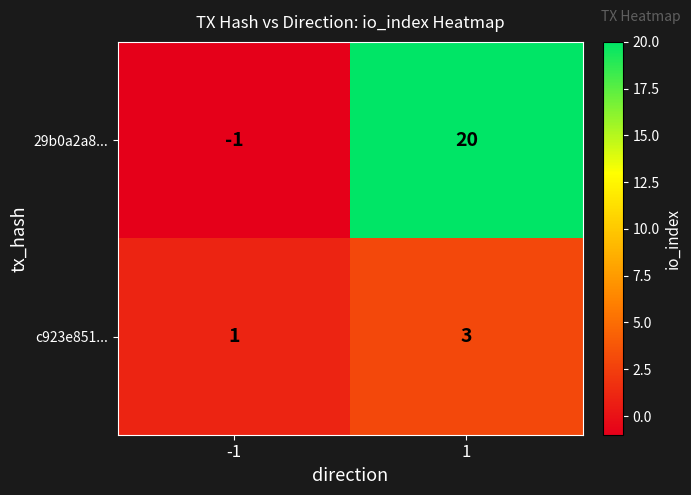

At -1, list the series in order from largest to smallest.

c923e851..., 29b0a2a8...